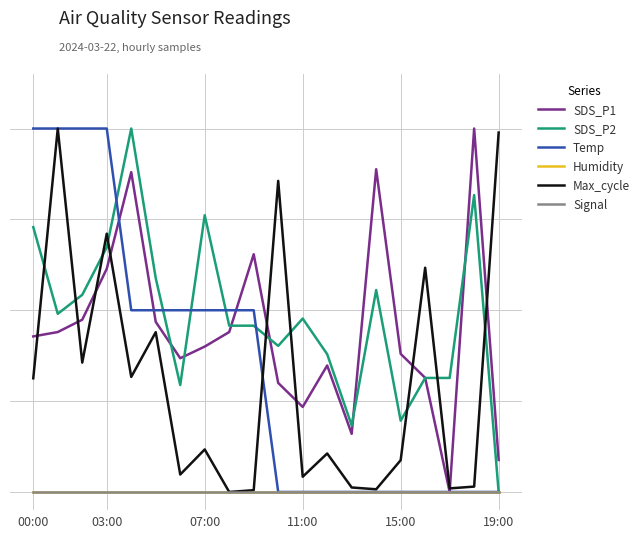

Which series has the largest range (max minus min)?

SDS_P1